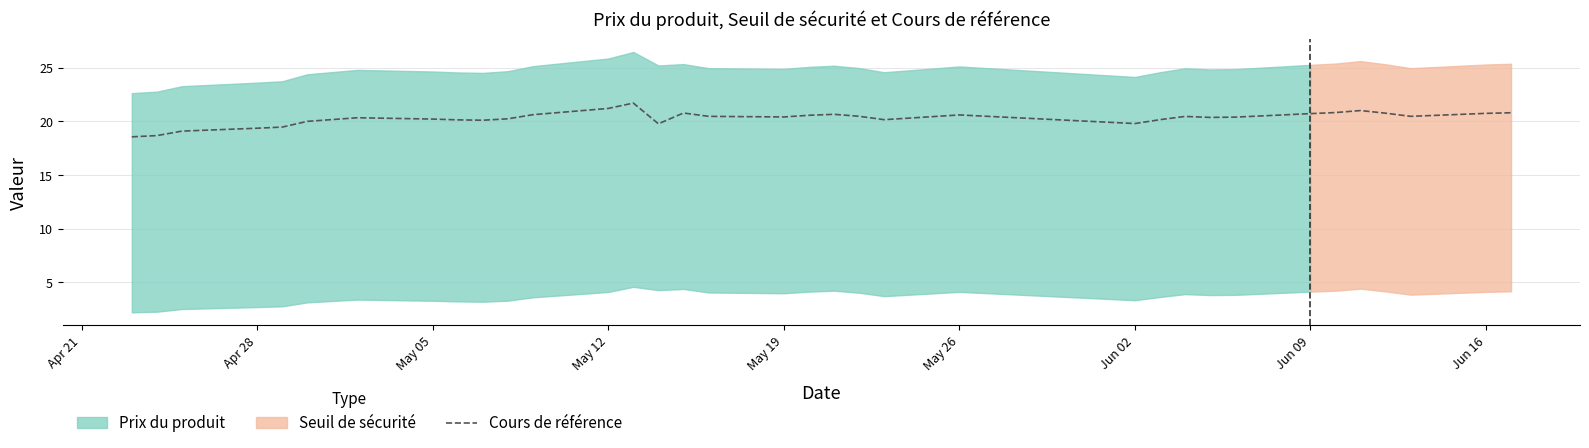

The value of Cours de référence at May 19 is 13.3. True or false?

False